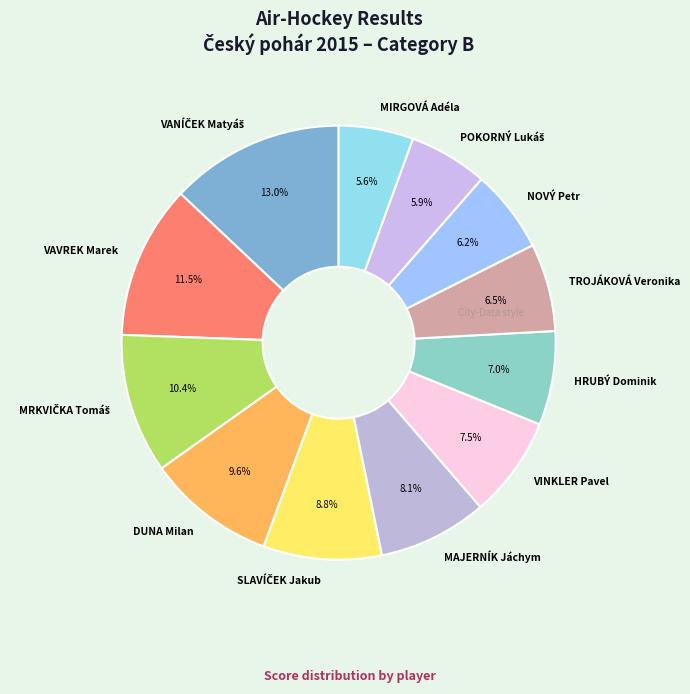

To the nearest percent, what is the average slice percentage?

8%